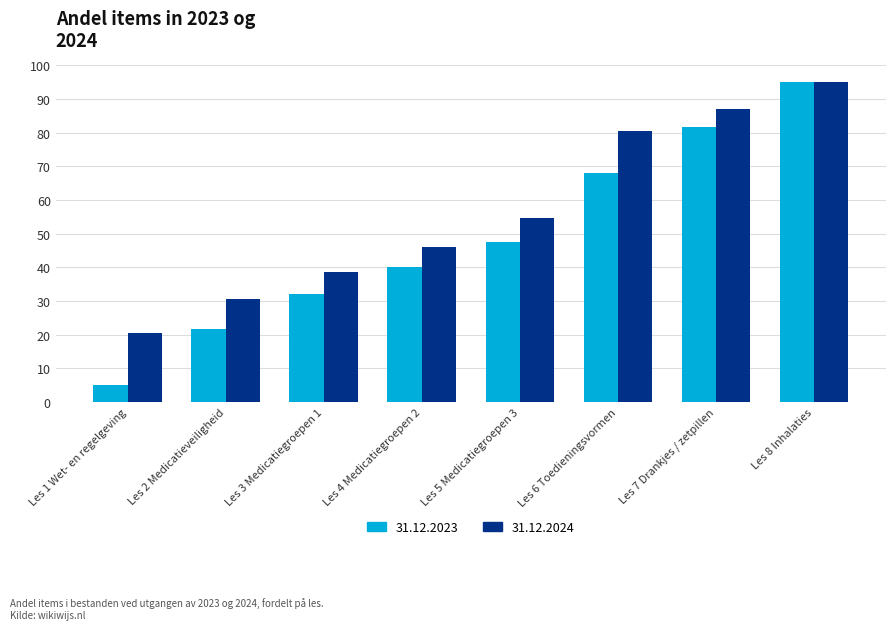

Which series has the widest spread of values?

31.12.2023